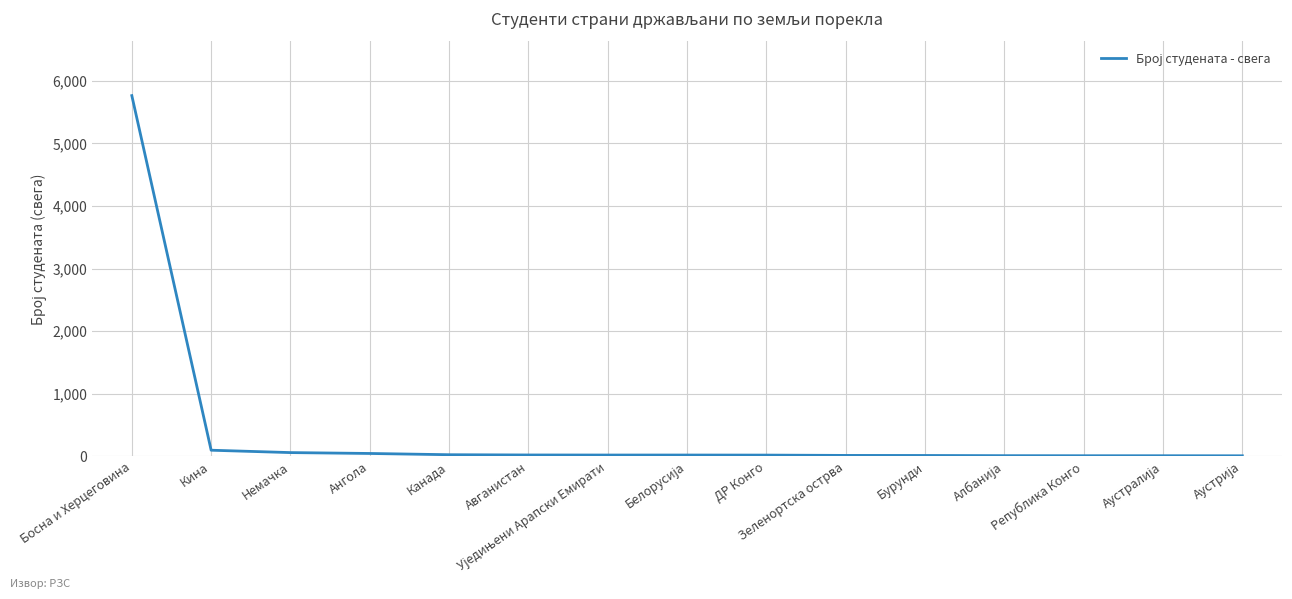

What is the difference between the maximum and minimum values?

5755